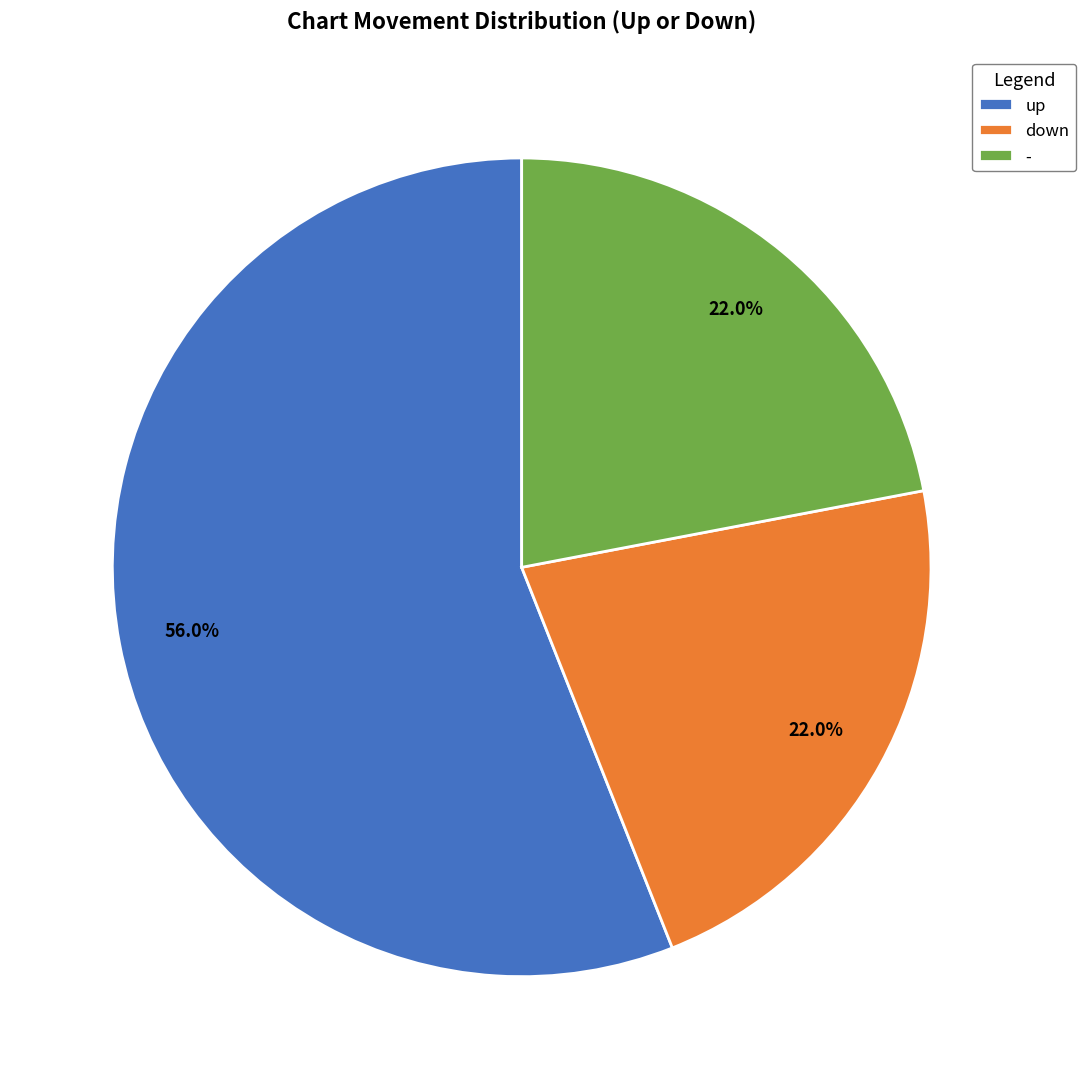

Is it true that up is 45% of the pie?

False